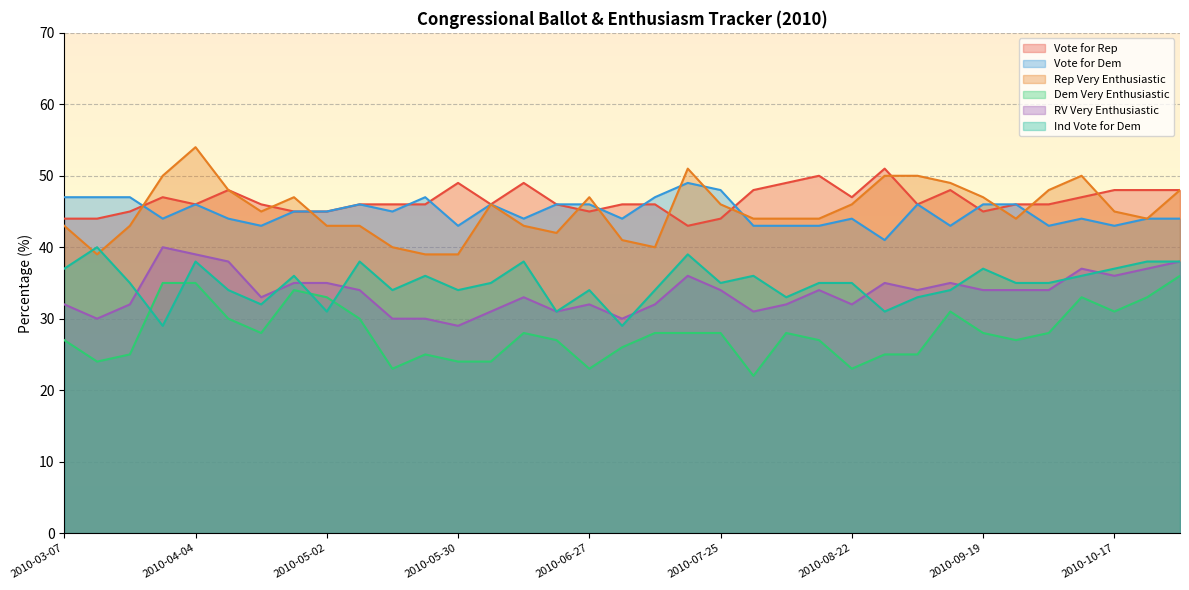

What is the total value across all series at 2010-08-08?

229